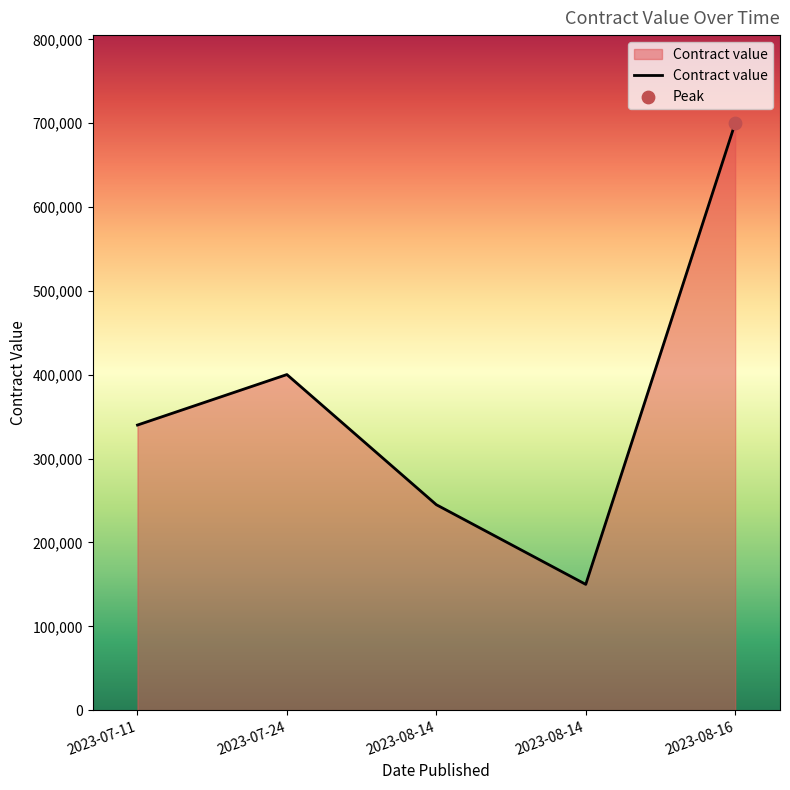

Which has a higher value, 2023-08-14 or 2023-08-16?

2023-08-16